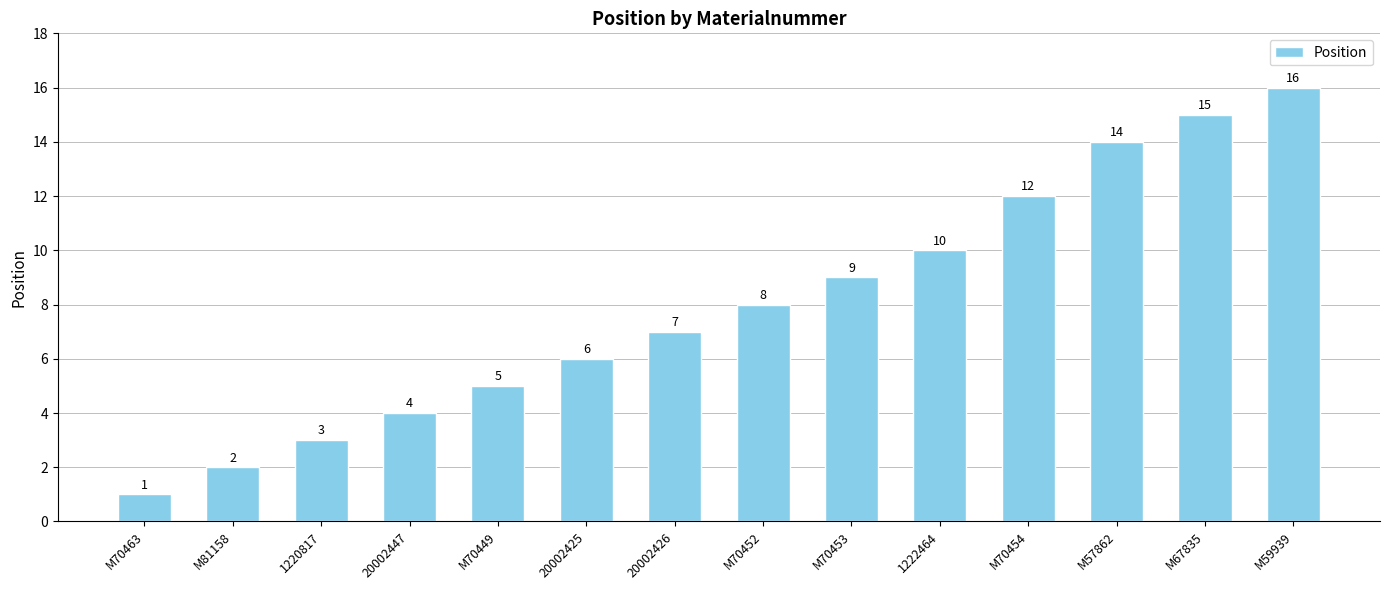

What position from the left is M67835?

13